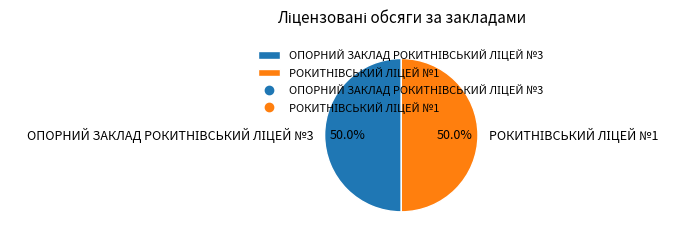

Which category has the biggest portion of the pie?

ОПОРНИЙ ЗАКЛАД РОКИТНІВСЬКИЙ ЛІЦЕЙ №3